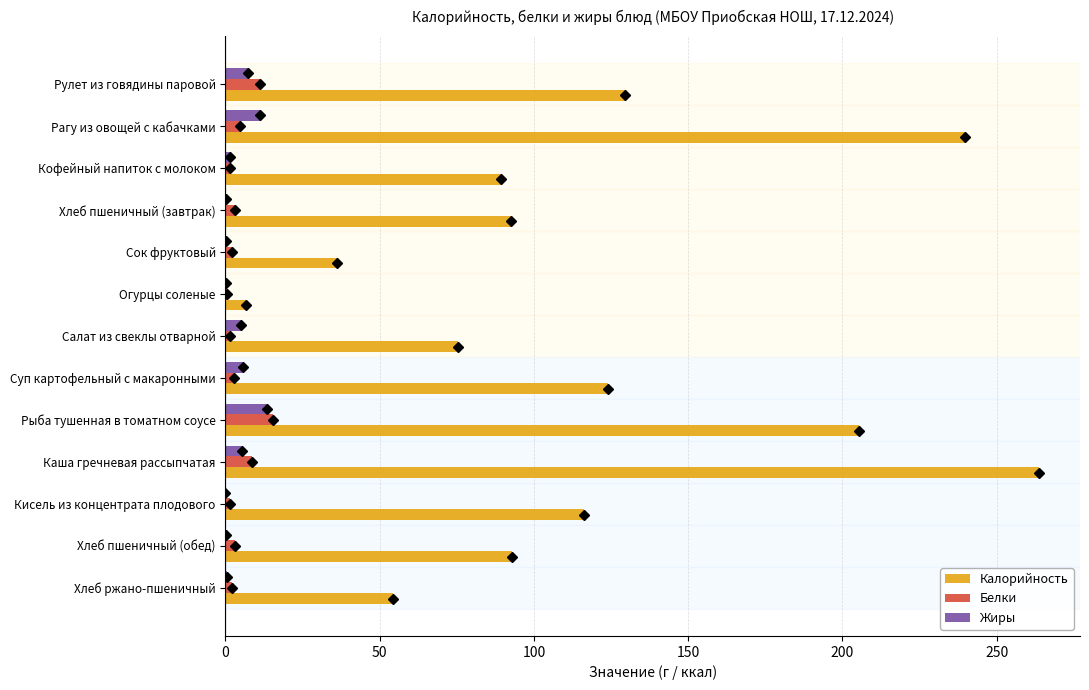

Is the value of Жиры at Хлеб пшеничный (завтрак) greater than the value of Калорийность at Хлеб пшеничный (завтрак)?

No